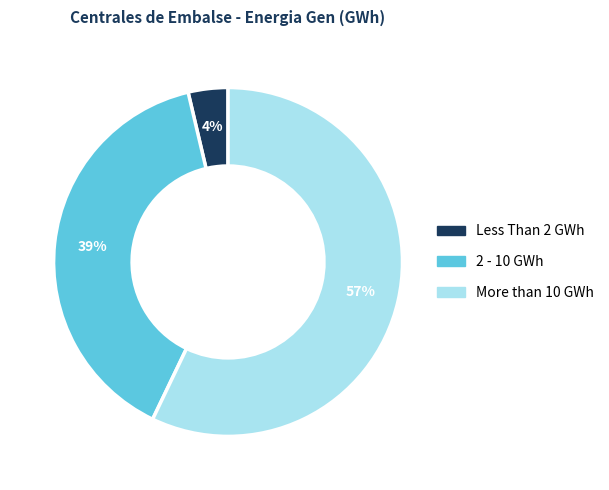

The Less Than 2 GWh slice represents 4% of the pie. True or false?

True